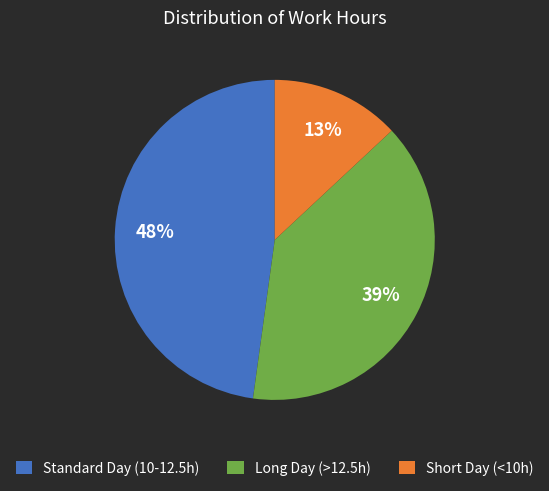

Does Short Day (<10h) account for over 50% of the chart?

No